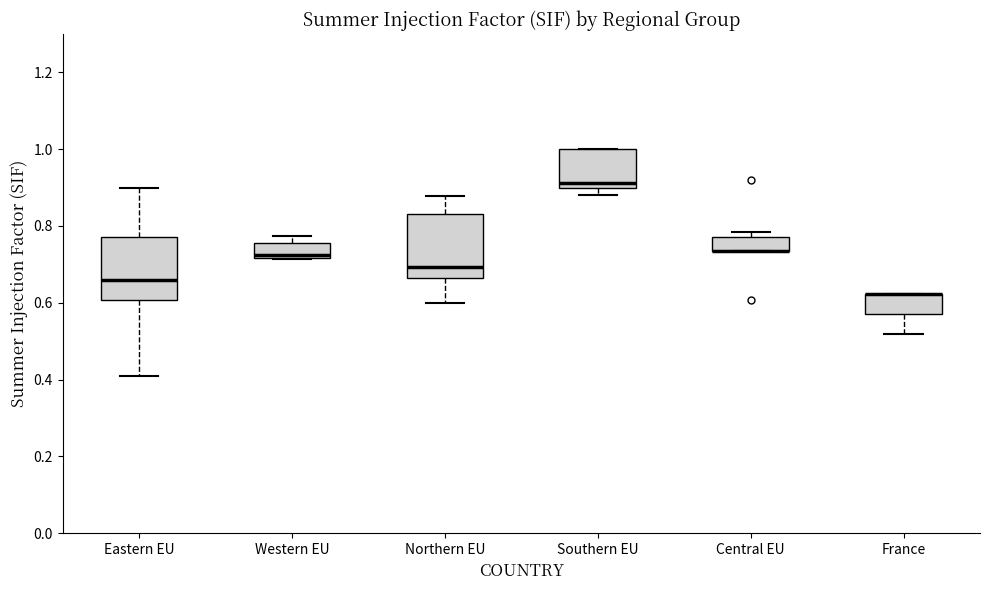

Where does the median line of the box for Southern EU sit on the y-axis? The values are not printed on the chart, so give them approximately, as read against the axis.

0.92